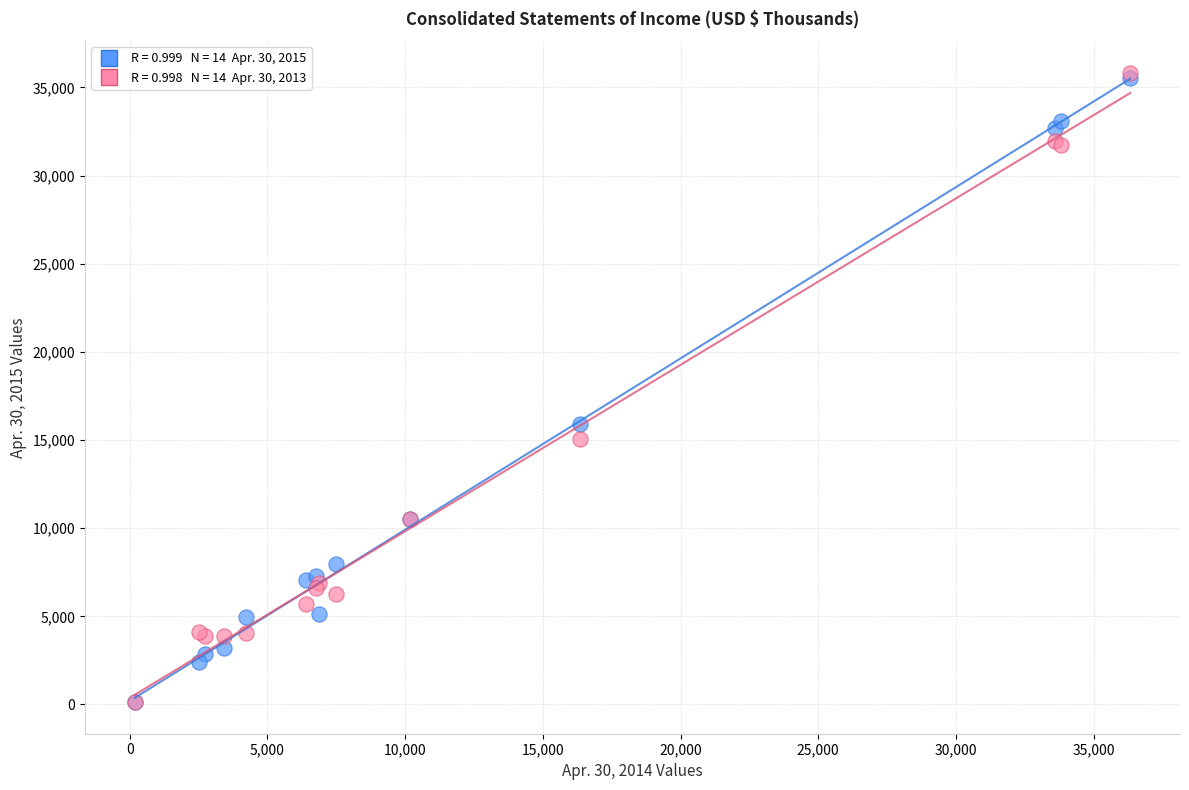

Across all series, what Y value is closest to 17983?

15935